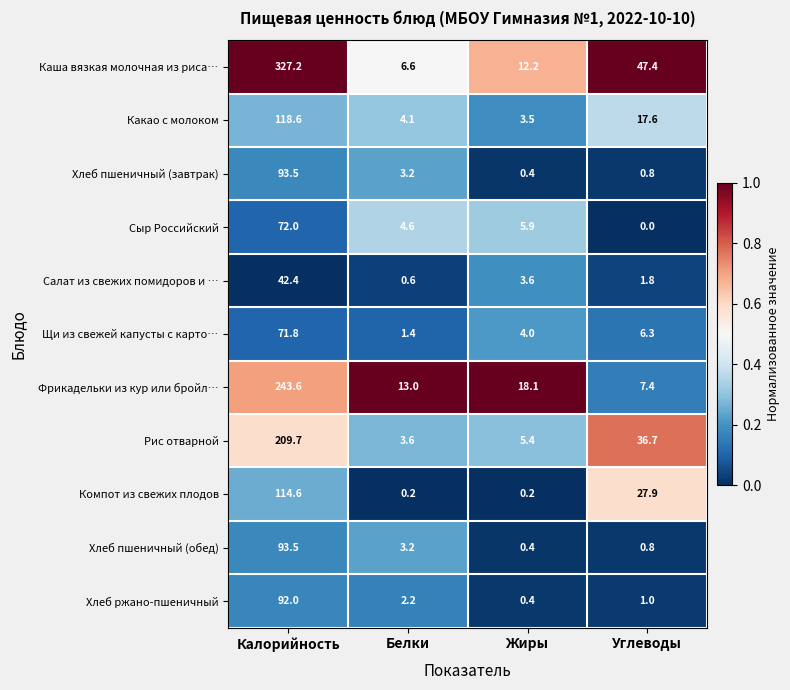

What is the greatest value displayed?

327.2